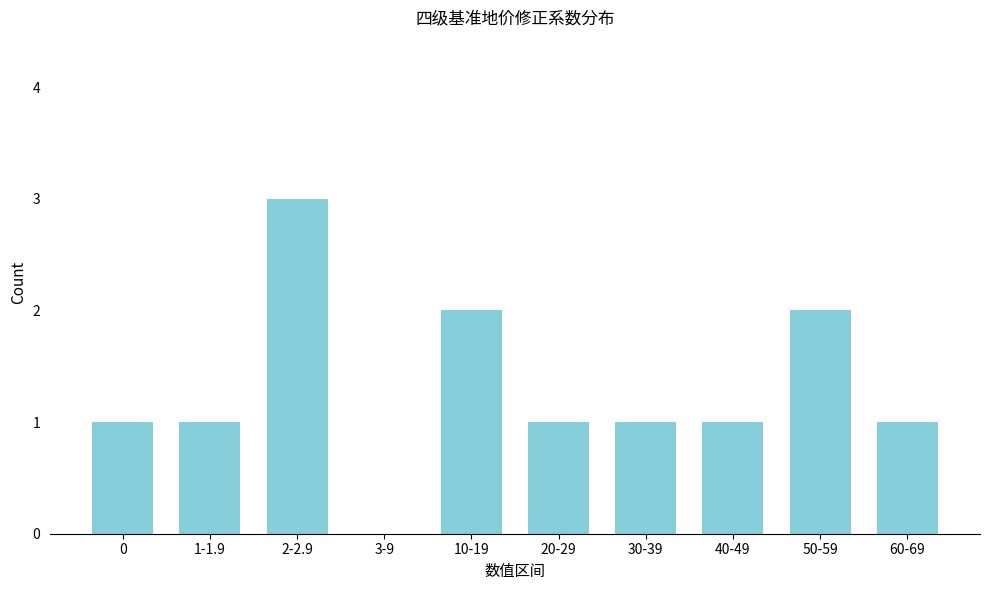

Reading left to right, what are all the values shown in this chart?

0=1	1-1.9=1	2-2.9=3	3-9=0	10-19=2	20-29=1	30-39=1	40-49=1	50-59=2	60-69=1